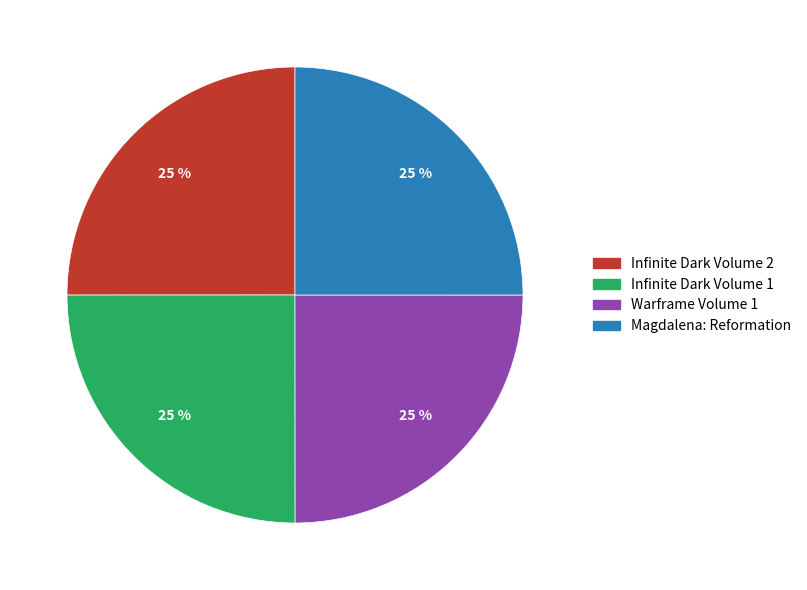

What percentage is the Magdalena: Reformation slice, to the nearest percent?

25%